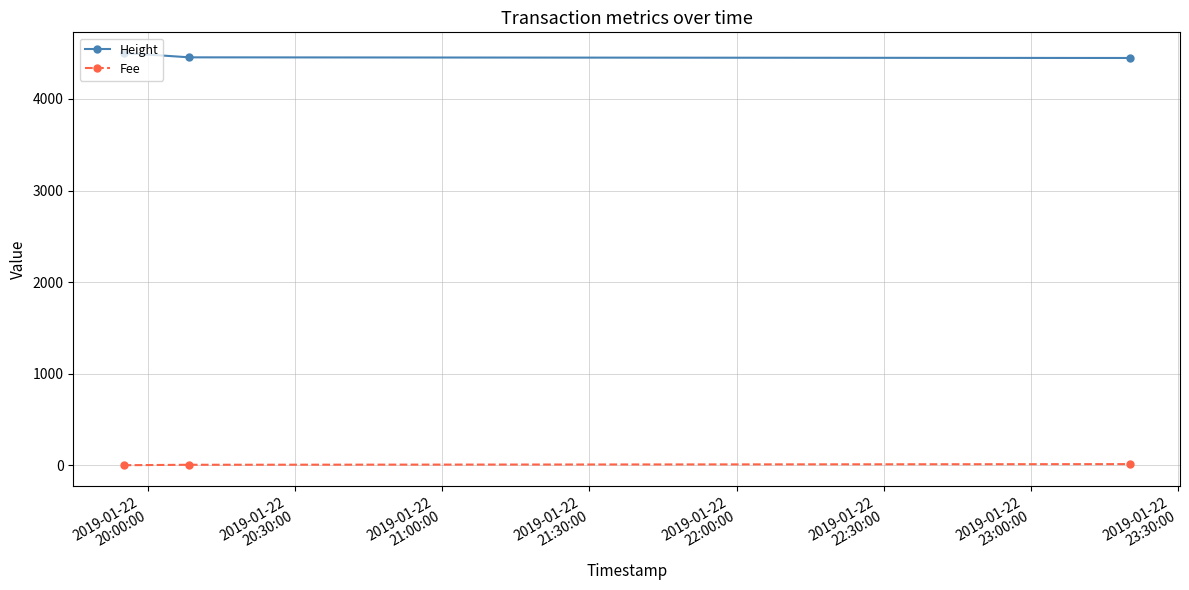

What is the sum of all Fee values?

16.9